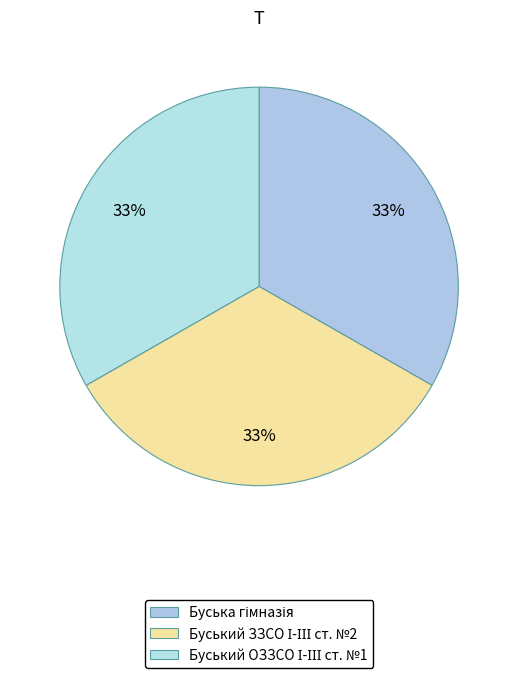

Count the number of slices in the pie.

3